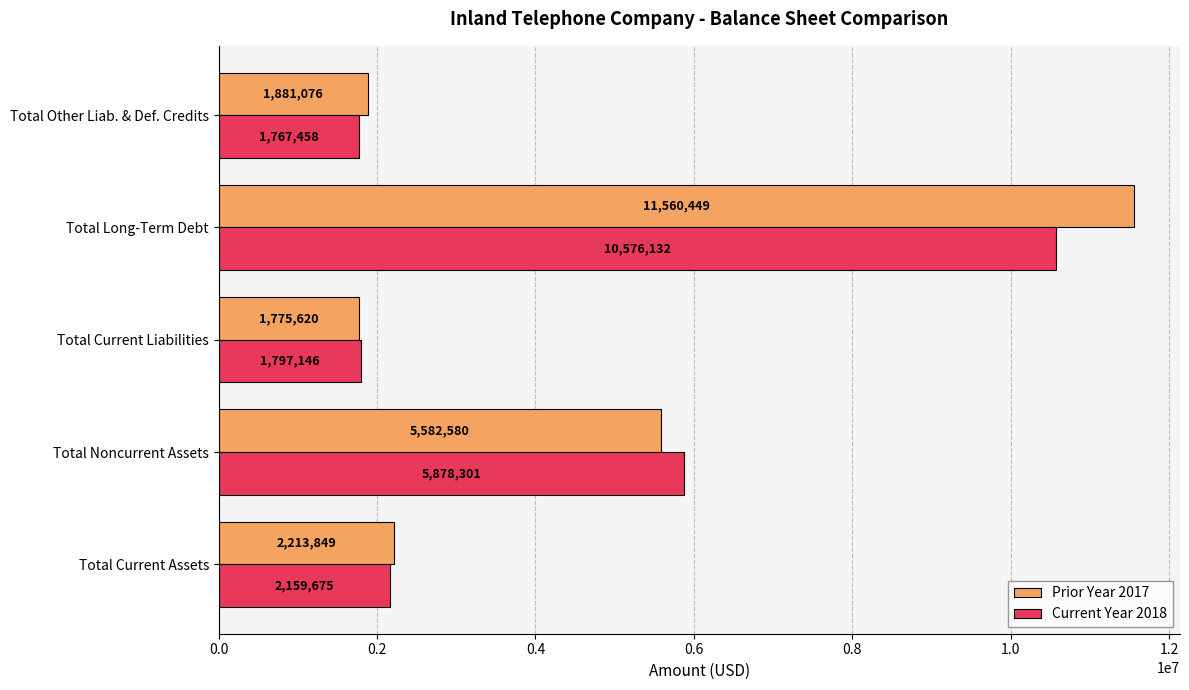

What is the greatest value displayed?

11560449